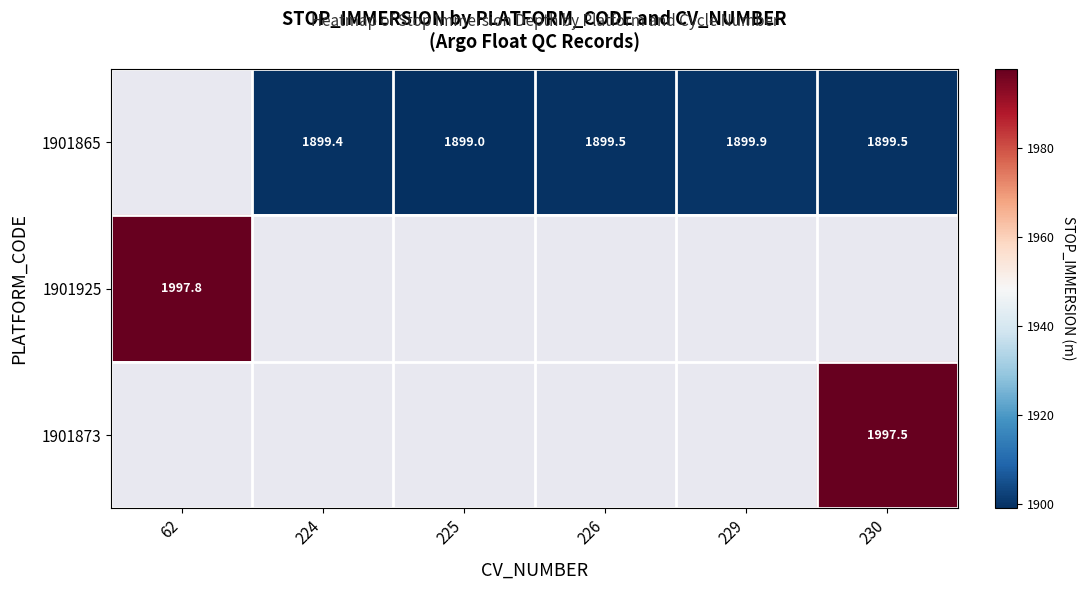

At which category does the chart reach its peak across all series?

62